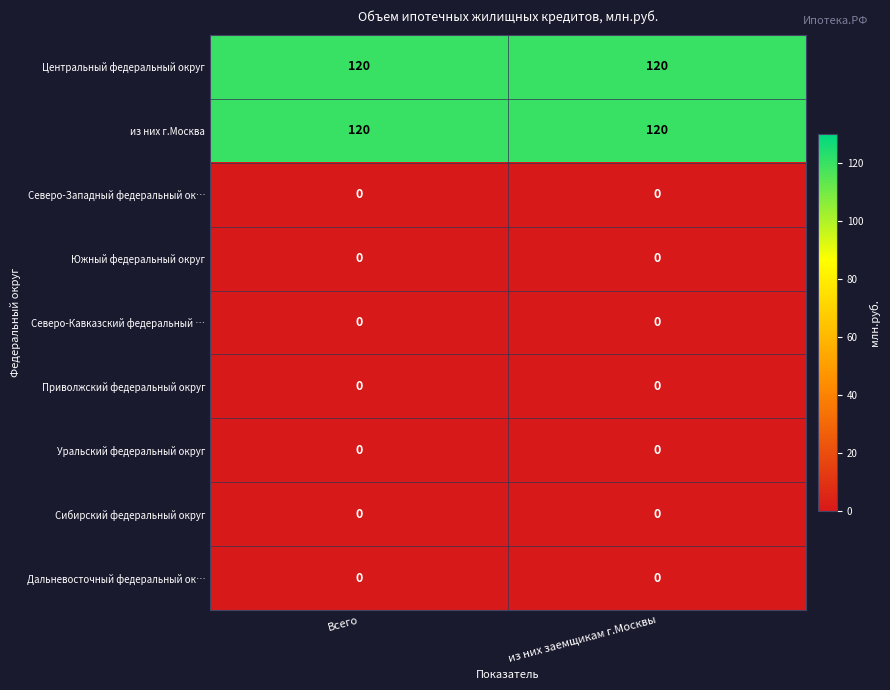

Reading left to right, list all the values displayed in this chart.

Центральный федеральный округ: 120	120
из них г.Москва: 120	120
Северо-Западный федеральный ок…: 0	0
Южный федеральный округ: 0	0
Северо-Кавказский федеральный …: 0	0
Приволжский федеральный округ: 0	0
Уральский федеральный округ: 0	0
Сибирский федеральный округ: 0	0
Дальневосточный федеральный ок…: 0	0